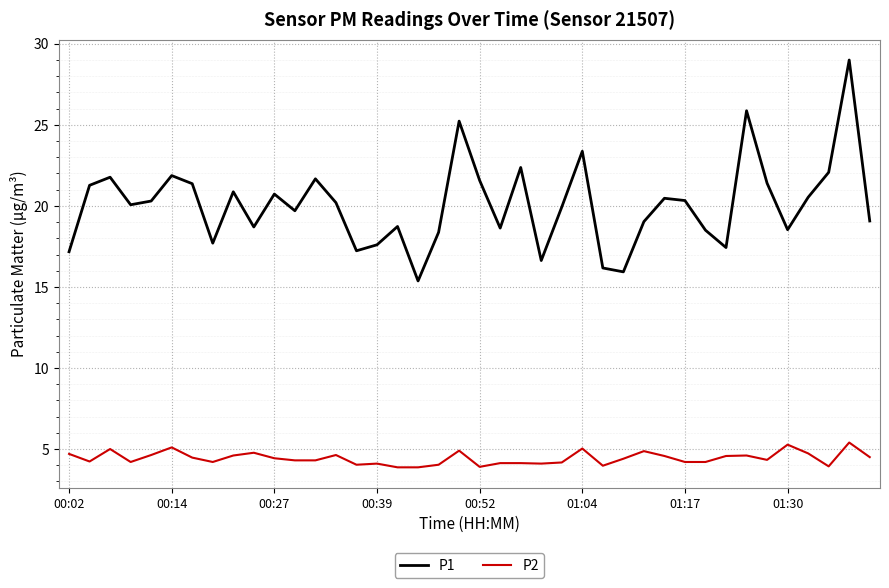

What is the difference between the maximum and minimum values in the P1 series?

13.6